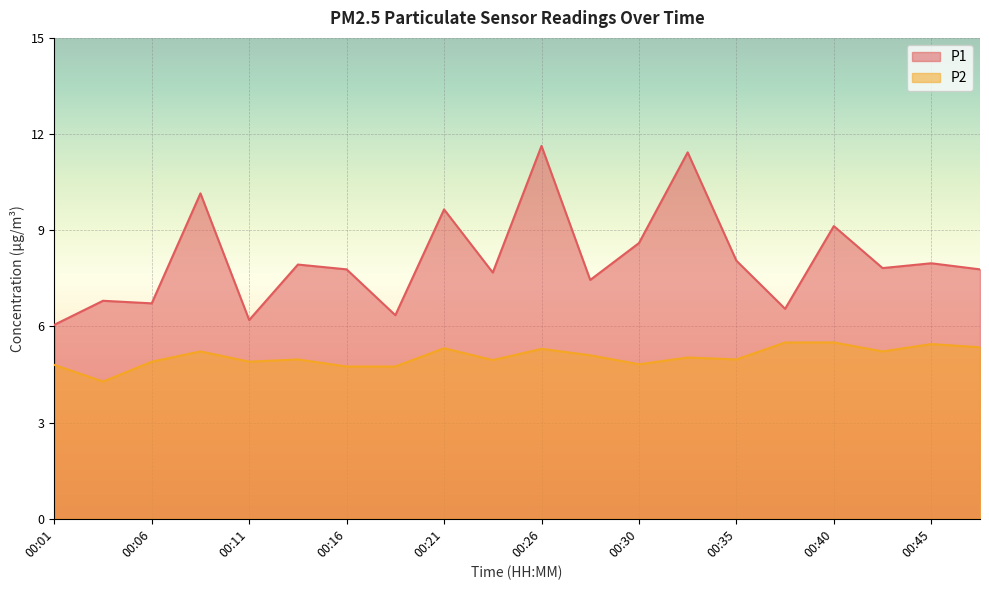

At how many categories does at least one series exceed 8?

7